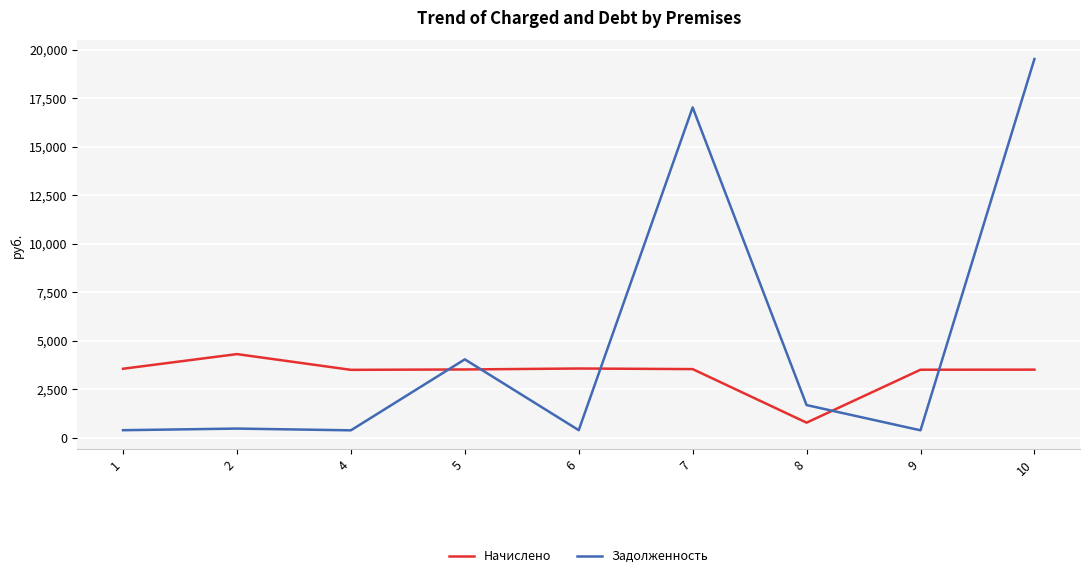

How many times do Задолженность and Начислено cross each other?

5